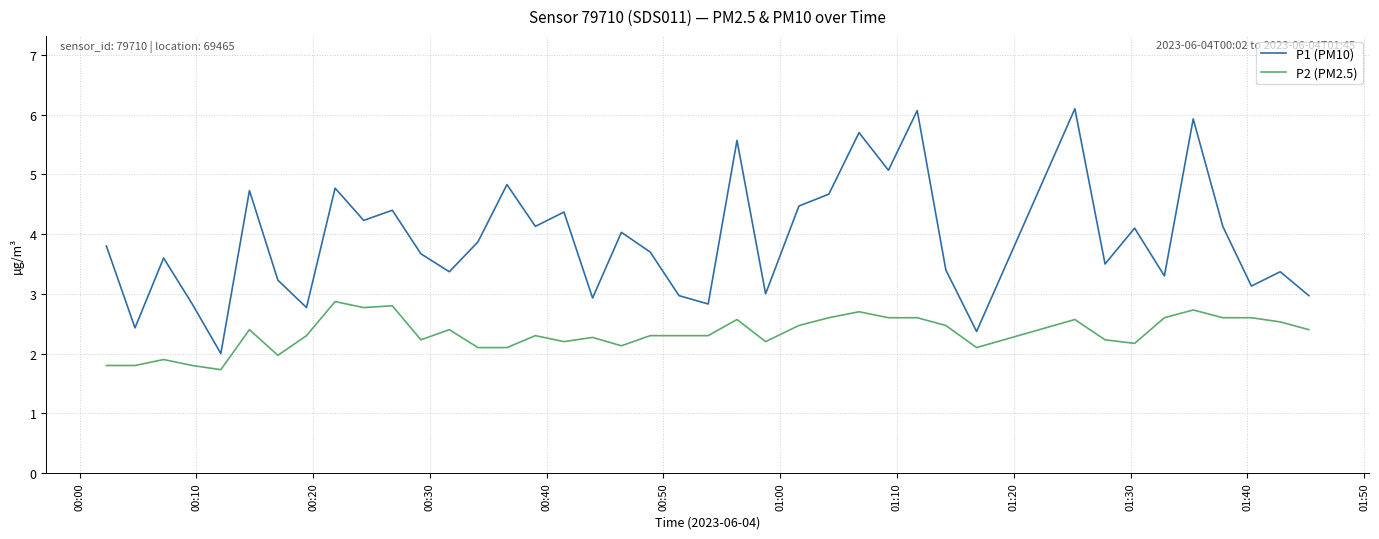

Rank the series by their maximum value, from lowest to highest.

P2 (PM2.5), P1 (PM10)